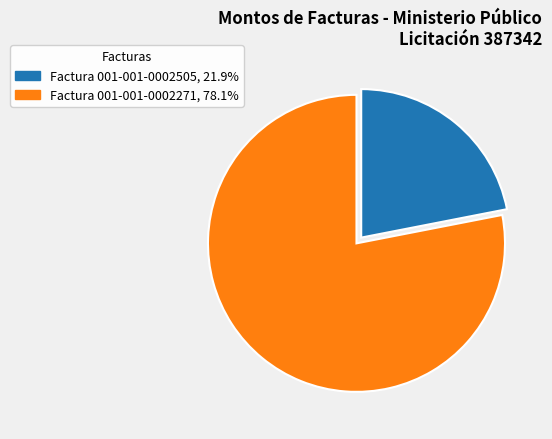

Count the number of slices in the pie.

2